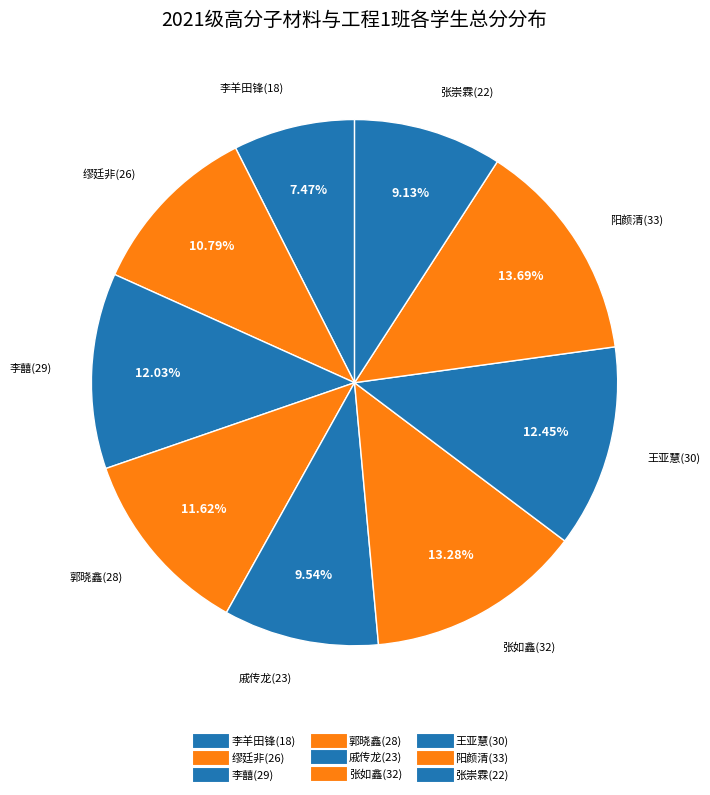

How many slices are in this pie chart?

9